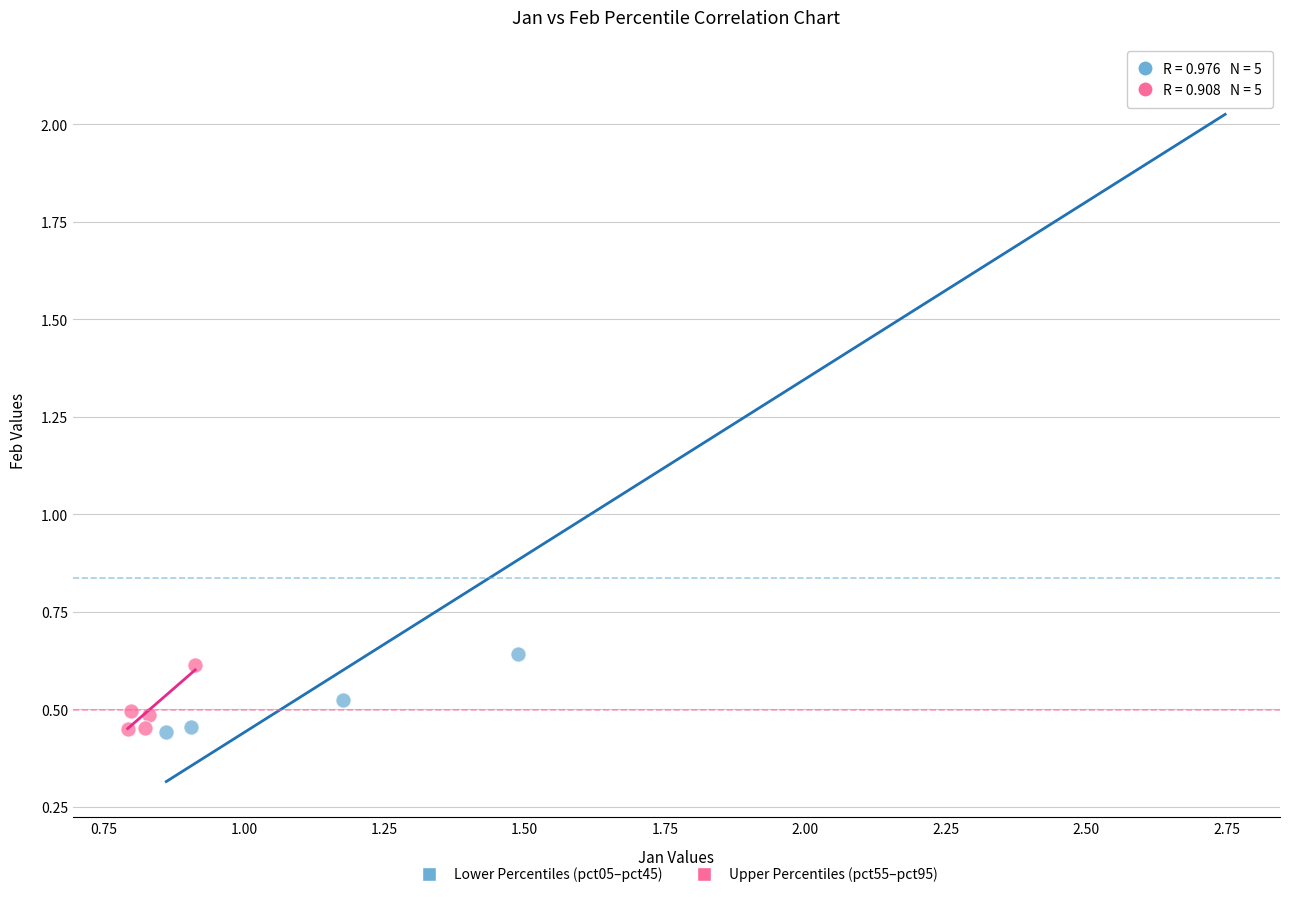

Which series has the widest spread of Y values?

Lower Percentiles (pct05–pct45)